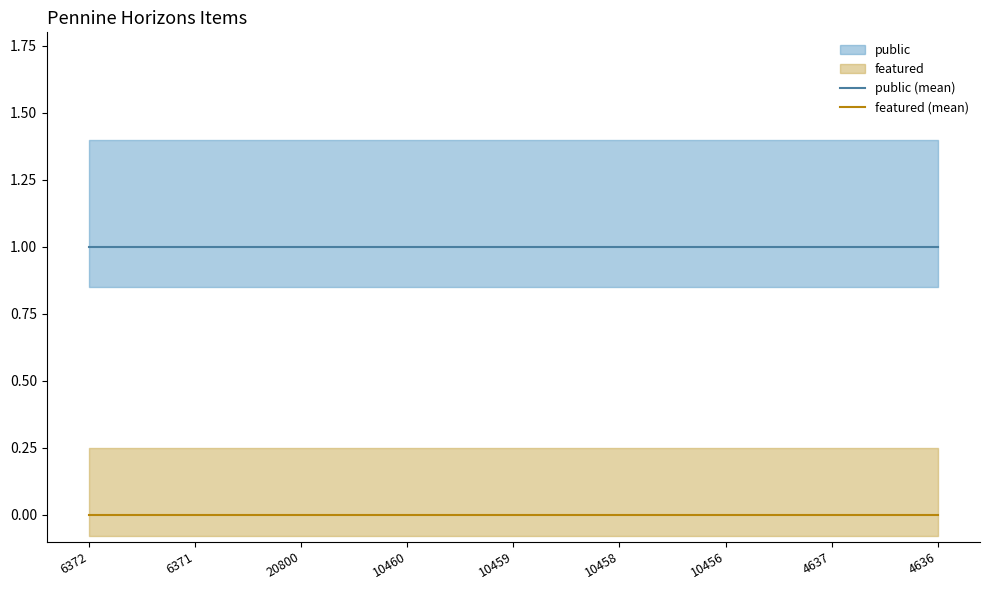

At which label is featured (mean) closest to 0?

6372